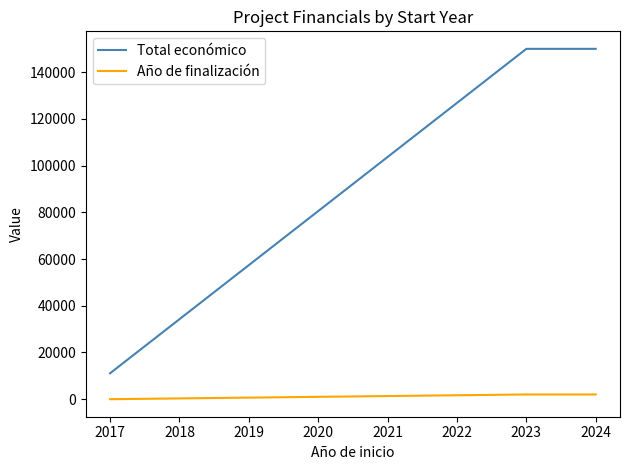

Which series has the widest spread of values?

Total económico